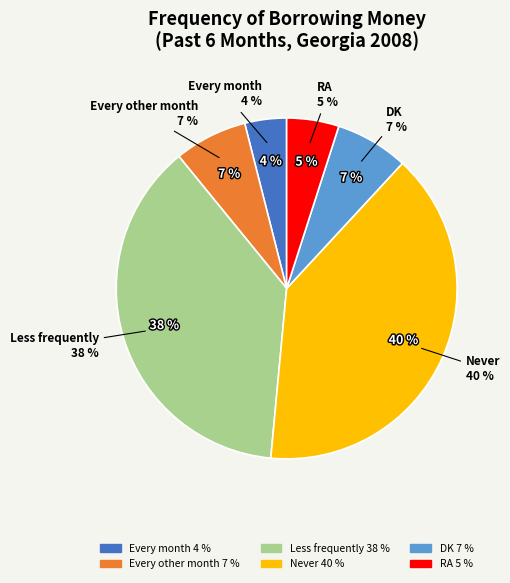

Approximately how many times larger is the value at Less frequently compared to DK?

5.4